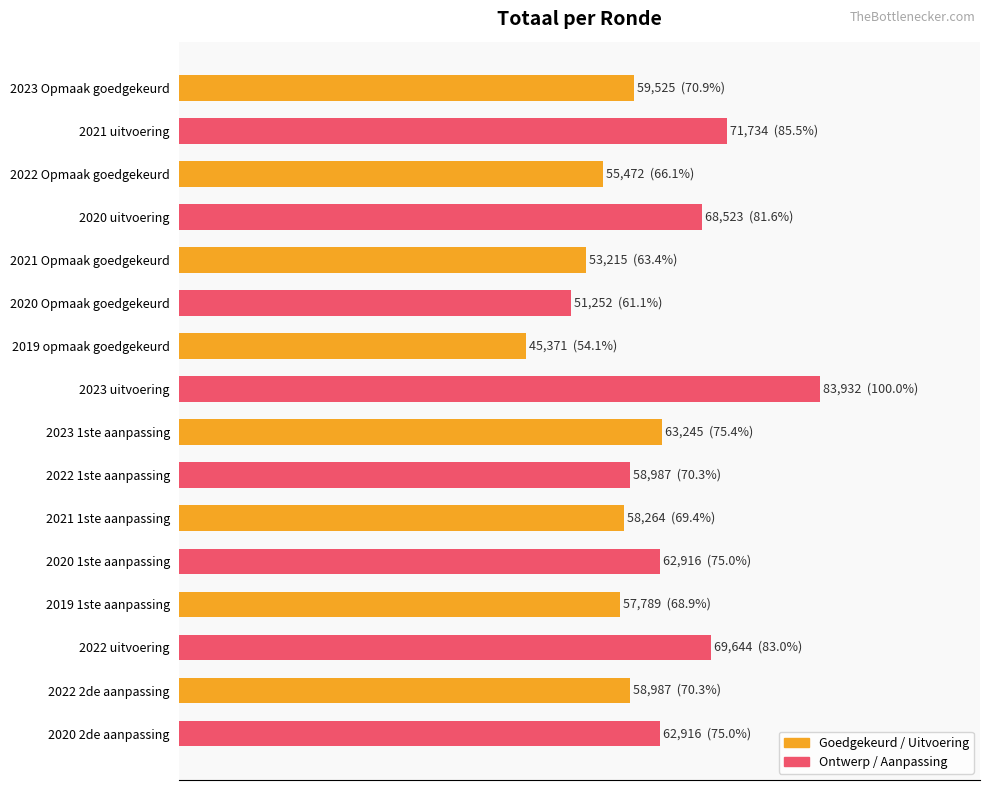

Reading left to right, list all the values displayed in this chart.

Goedgekeurd / Uitvoering: 59525	55472	53215	45371	63245	58264	57789	58987
Ontwerp / Aanpassing: 71734	68523	51252	83932	58987	62916	69644	62916